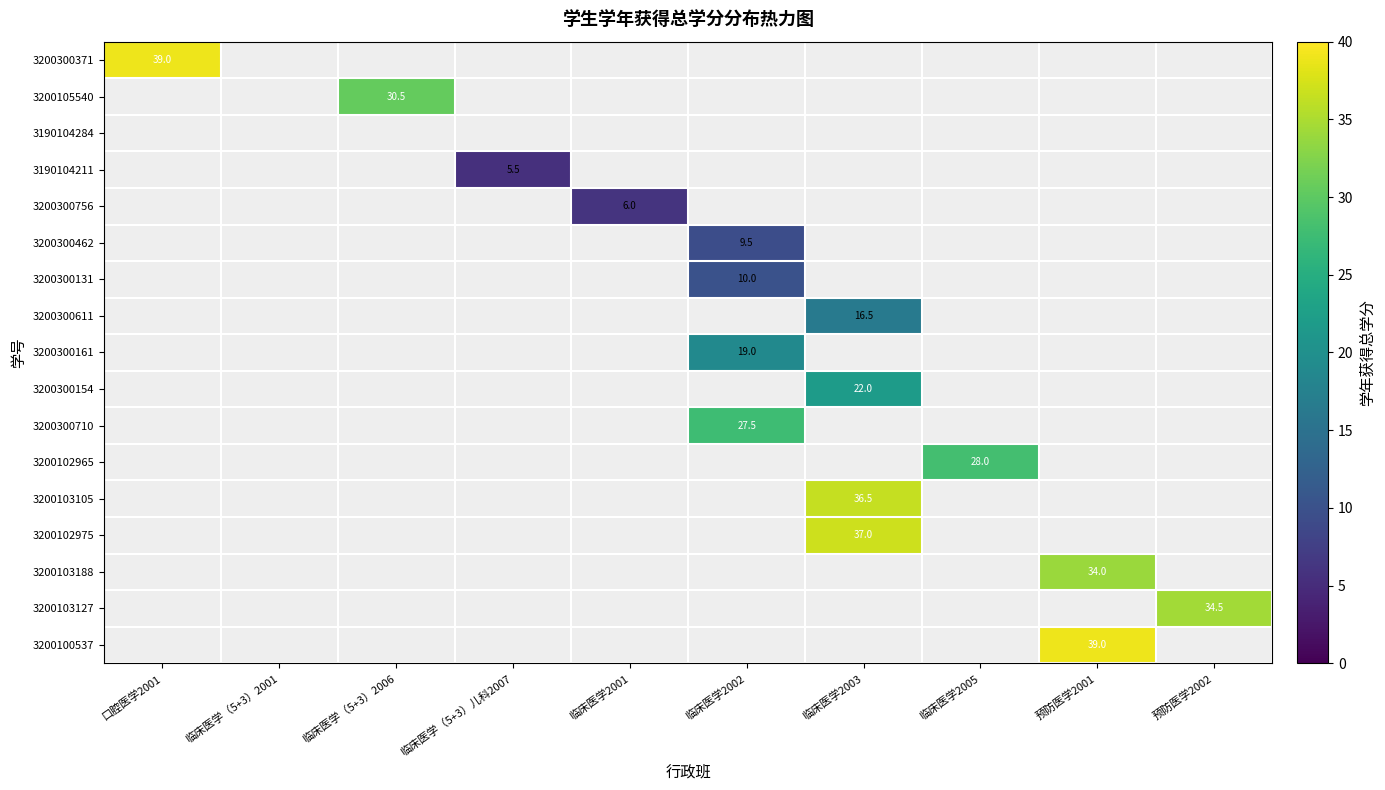

What is the total value across all series at 临床医学2005?

28.0